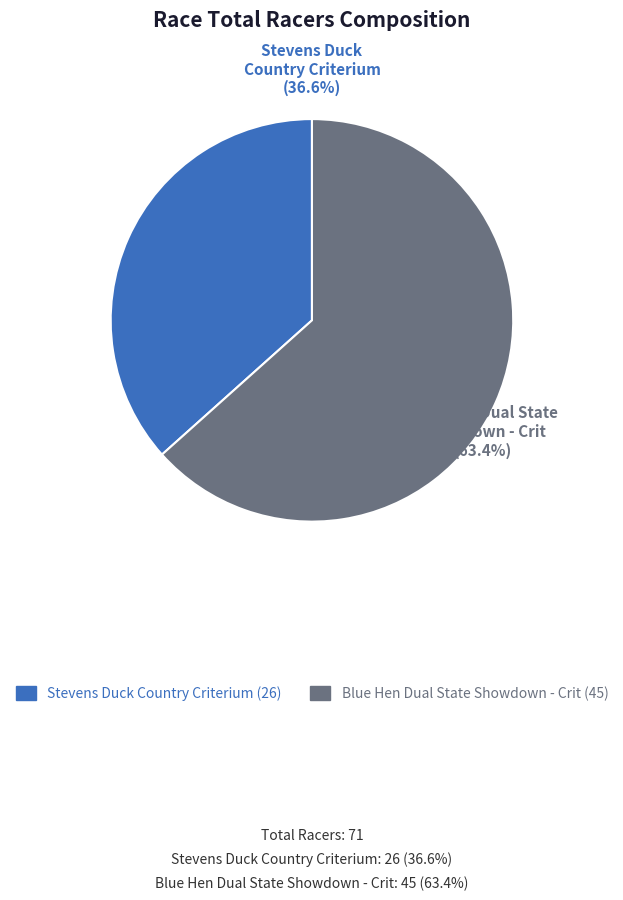

How many segments does this pie chart have?

2